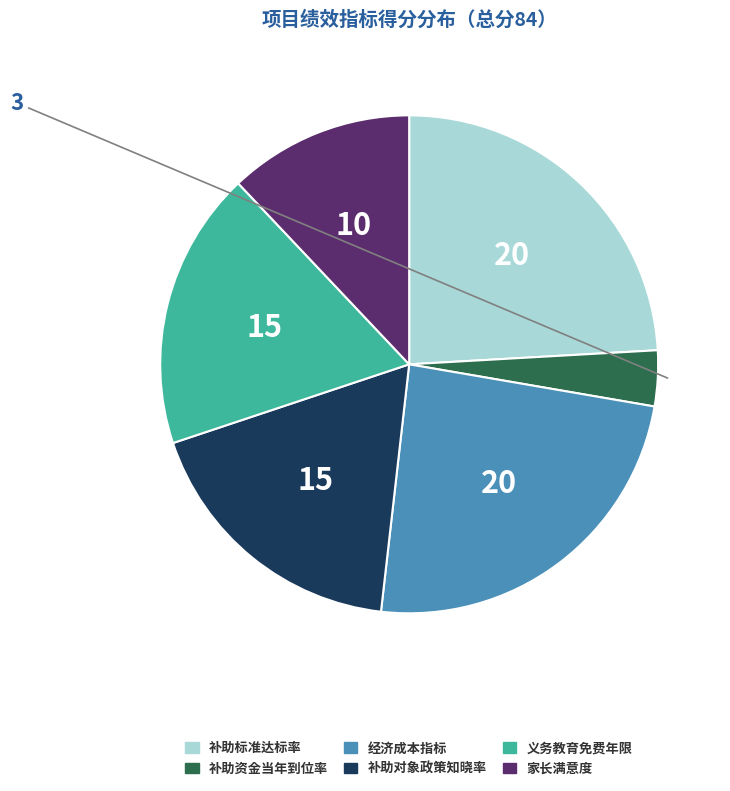

What is the smallest slice in the pie chart?

补助资金当年到位率